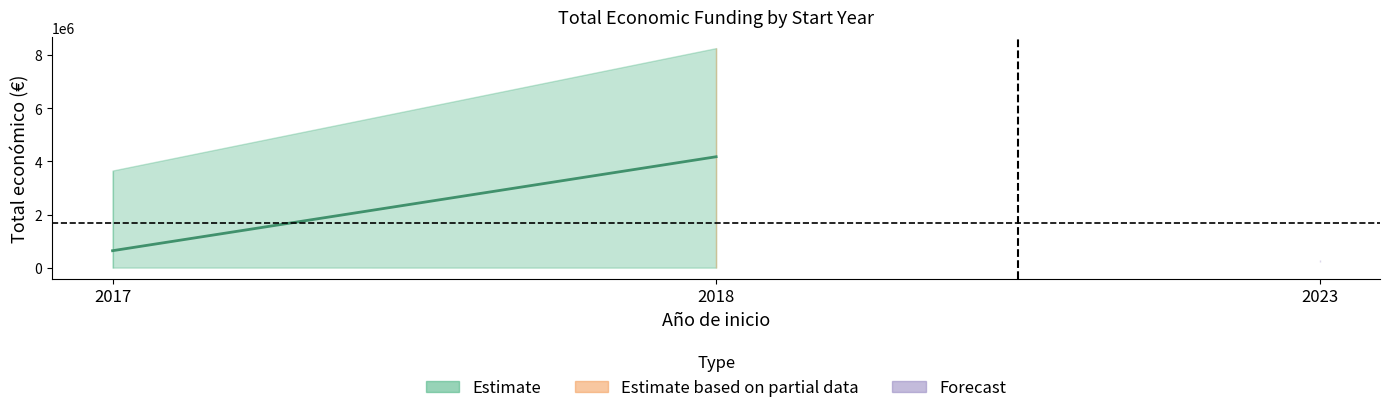

At which category does the data reach its first local peak?

2018